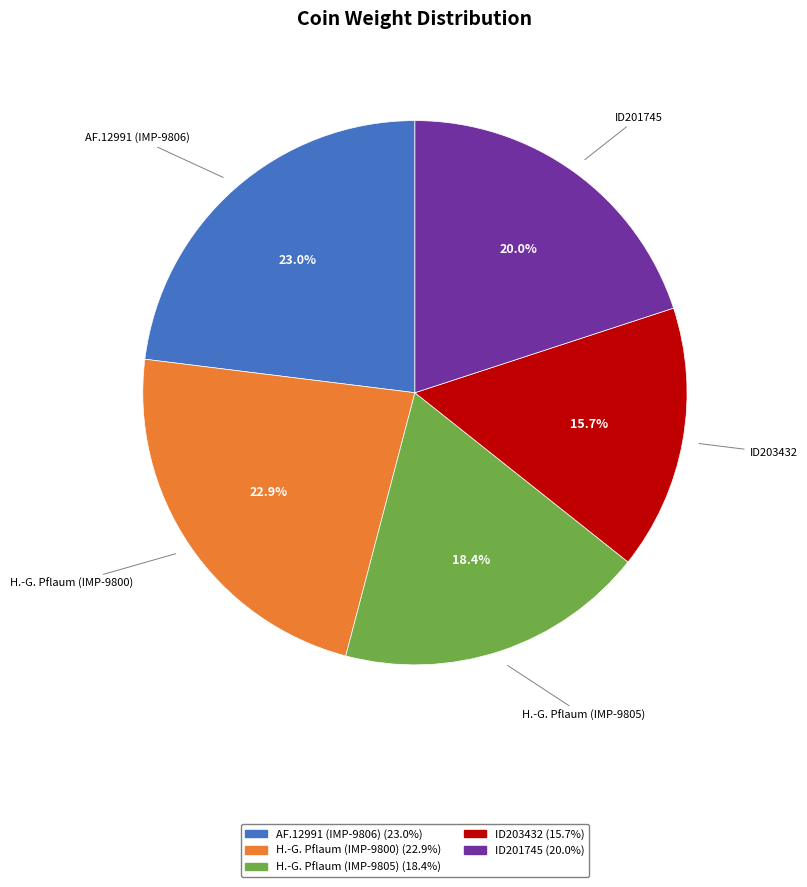

How much of the chart is everything except H.-G. Pflaum (IMP-9805)?

81.6%